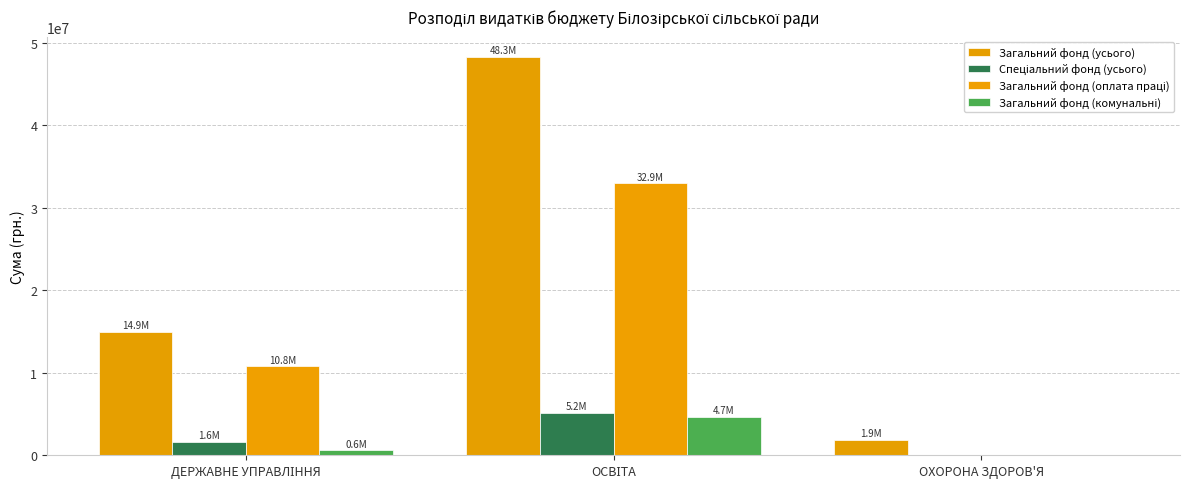

List the labels in order of Спеціальний фонд (усього) value, smallest first.

ОХОРОНА ЗДОРОВ'Я, ДЕРЖАВНЕ УПРАВЛІННЯ, ОСВІТА